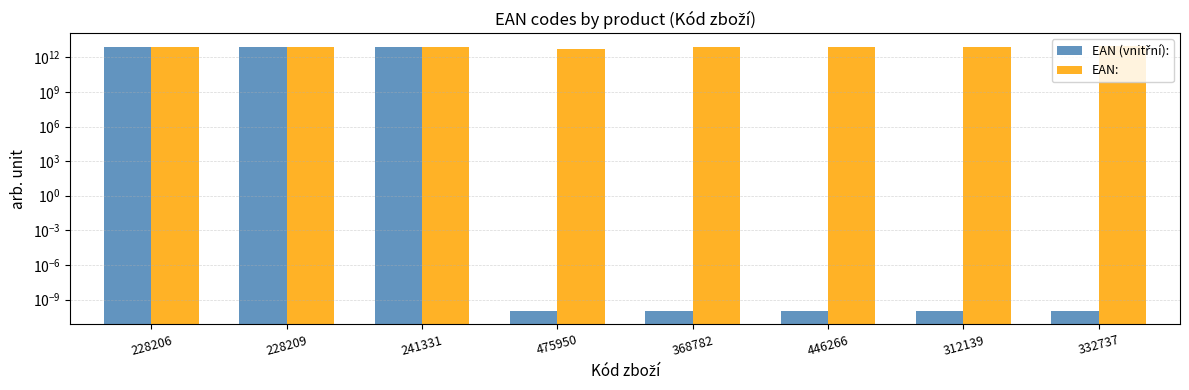

What is the average value of the EAN: series?

8206726830135.9